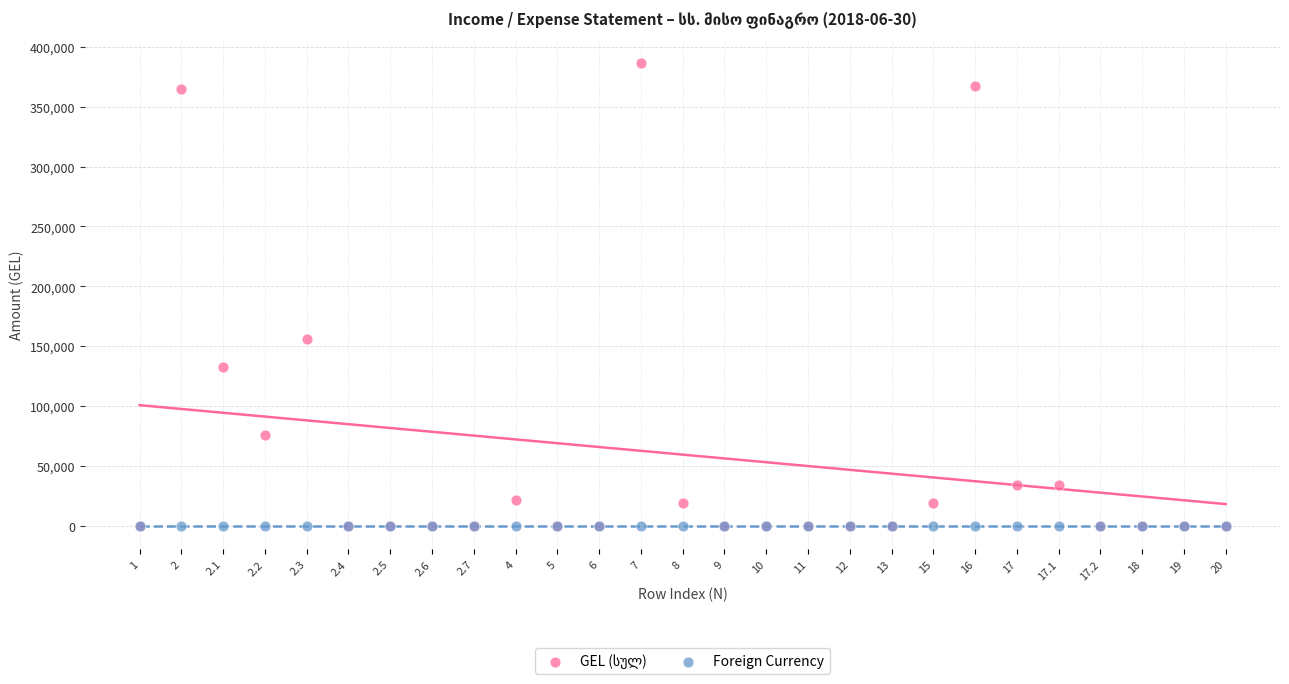

Across all series, what Y value is closest to 193214?

156313.6